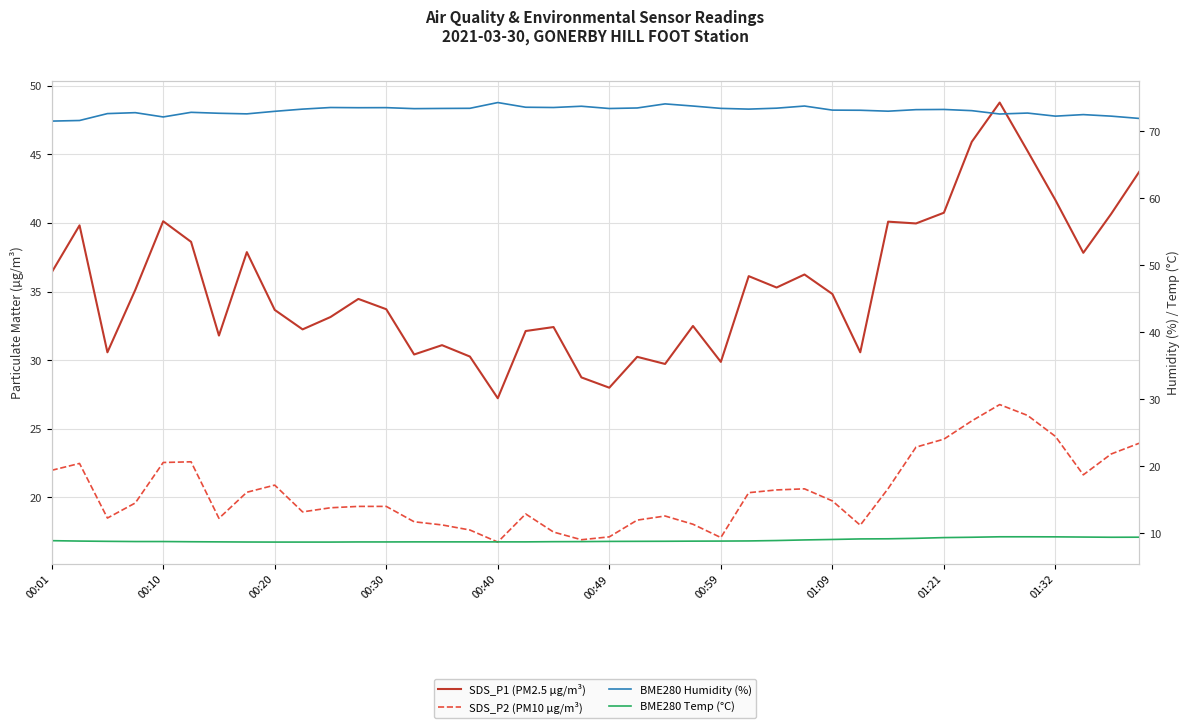

True or false: SDS_P1 (PM2.5 µg/m³) and BME280 Temp (°C) intersect in this chart.

False